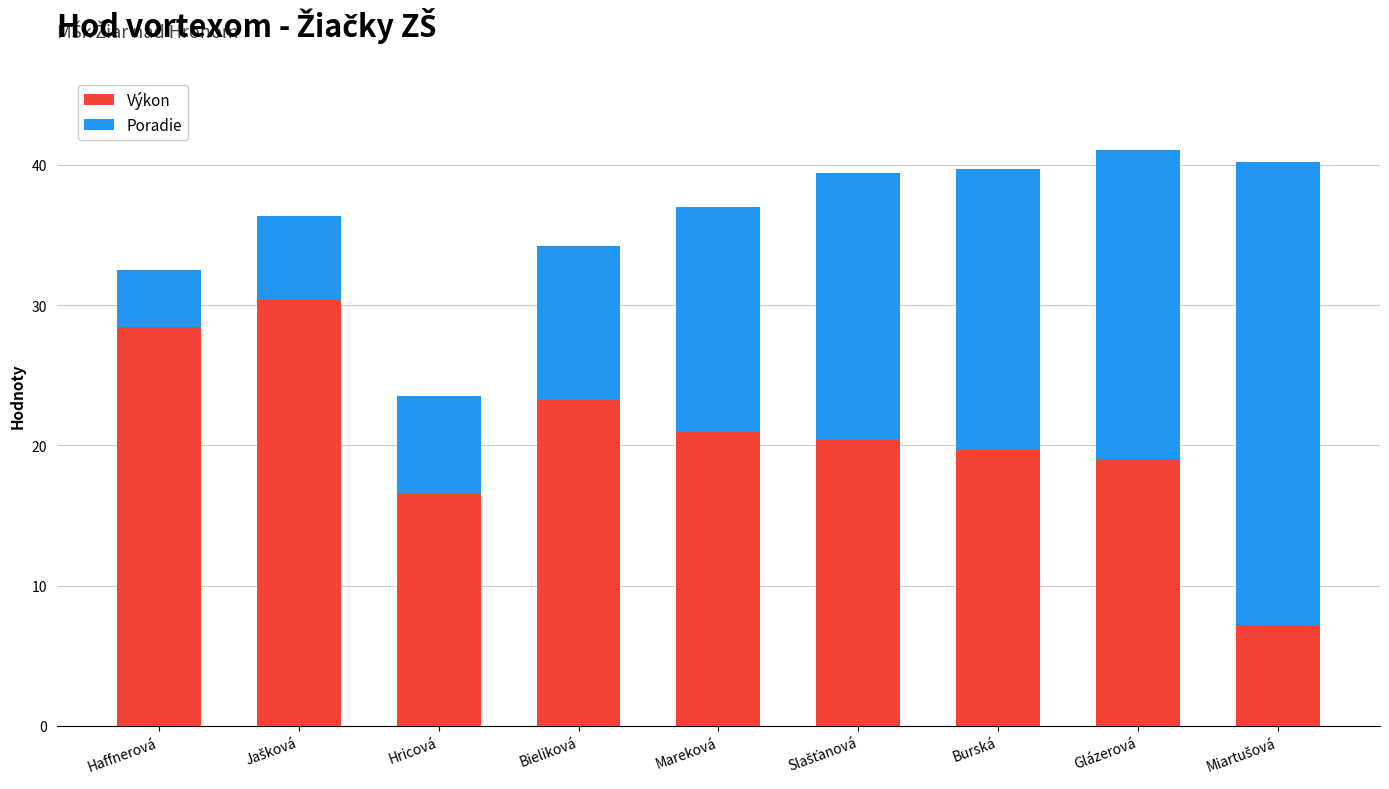

What is the difference between the maximum and minimum values in the Výkon series?

23.2